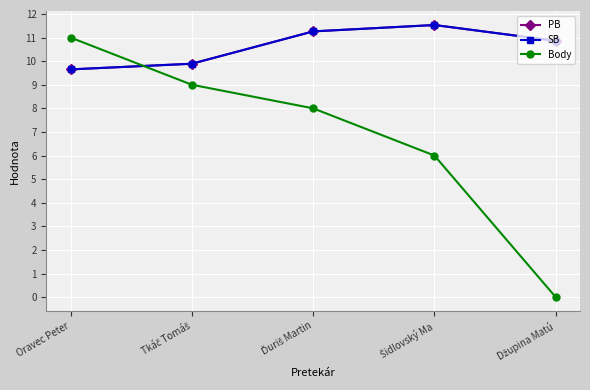

In PB, how many points are higher than both neighbors (excluding endpoints)?

1